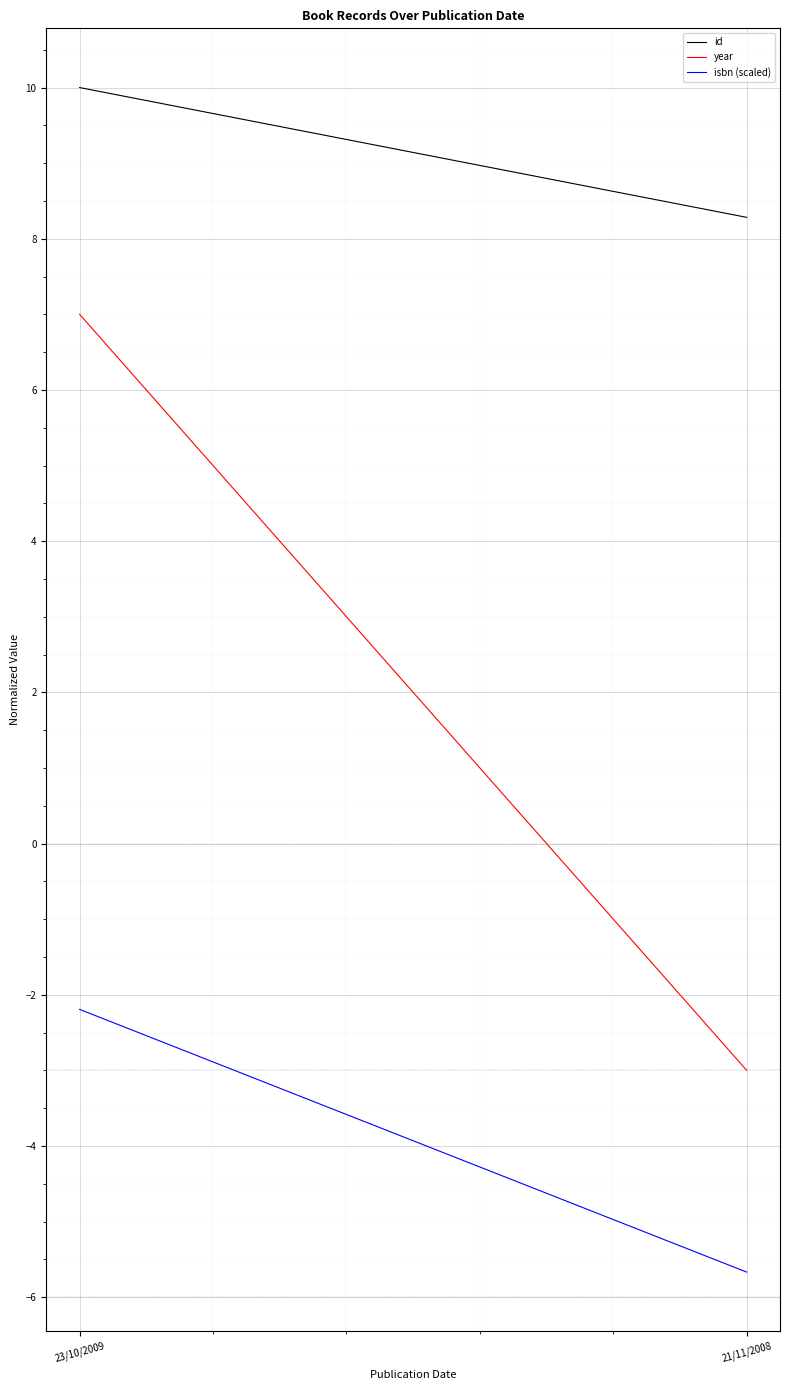

What is the difference between the isbn (scaled) values at 23/10/2009 and 21/11/2008?

3.5